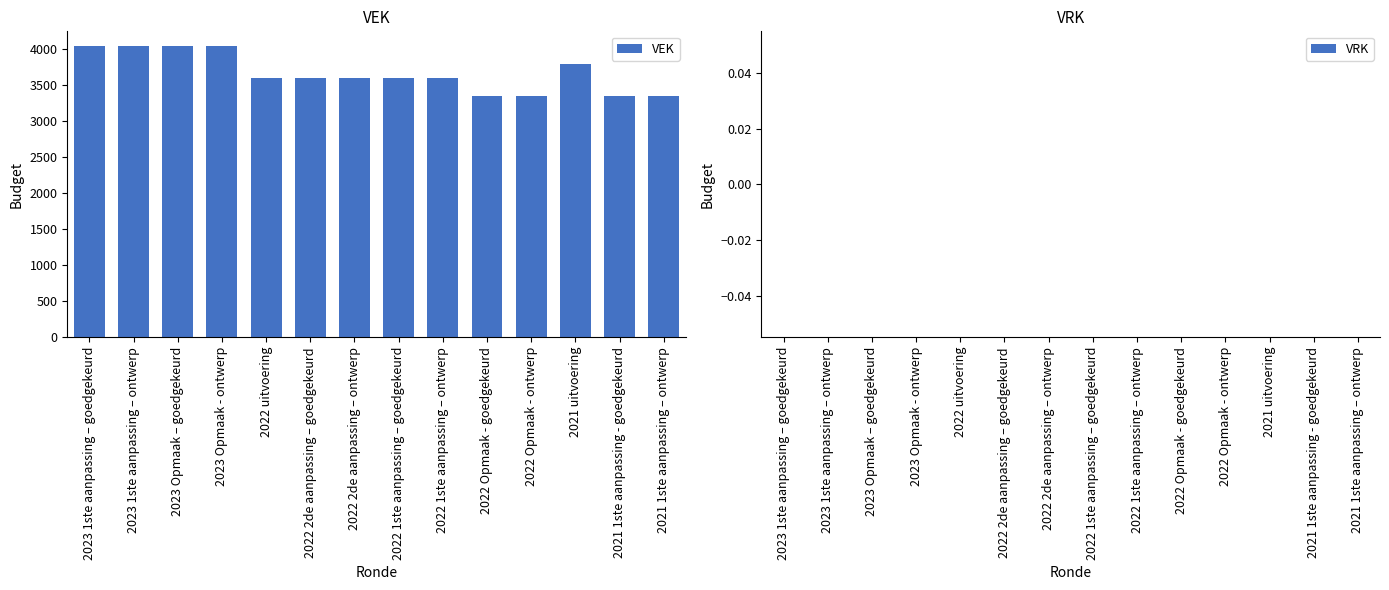

Reading left to right, transcribe all the data shown in this chart.

2023 1ste aanpassing – goedgekeurd=4045	2023 1ste aanpassing – ontwerp=4045	2023 Opmaak – goedgekeurd=4045	2023 Opmaak - ontwerp=4045	2022 uitvoering=3600	2022 2de aanpassing – goedgekeurd=3600	2022 2de aanpassing – ontwerp=3600	2022 1ste aanpassing – goedgekeurd=3600	2022 1ste aanpassing – ontwerp=3600	2022 Opmaak - goedgekeurd=3350	2022 Opmaak - ontwerp=3350	2021 uitvoering=3795	2021 1ste aanpassing - goedgekeurd=3350	2021 1ste aanpassing – ontwerp=3350